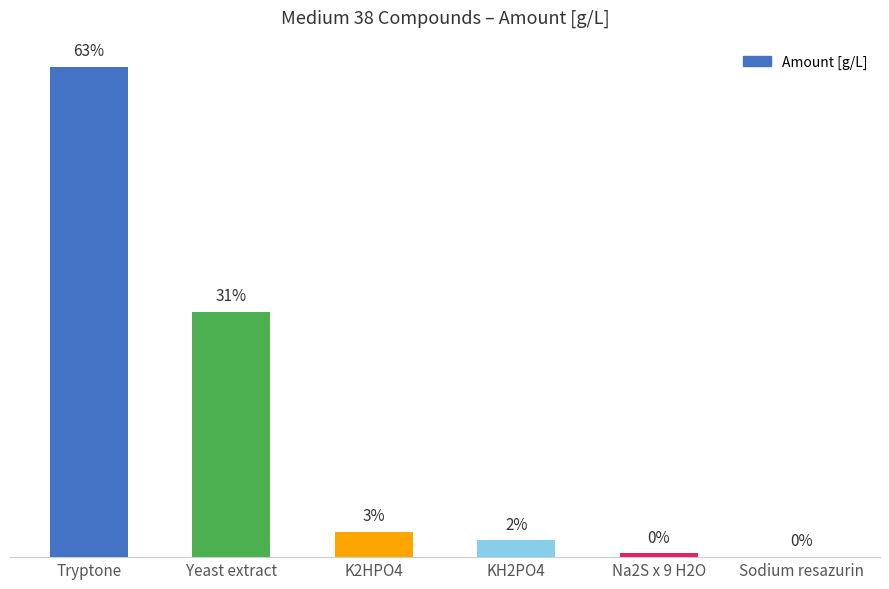

At which label is the value closest to 10?

Yeast extract